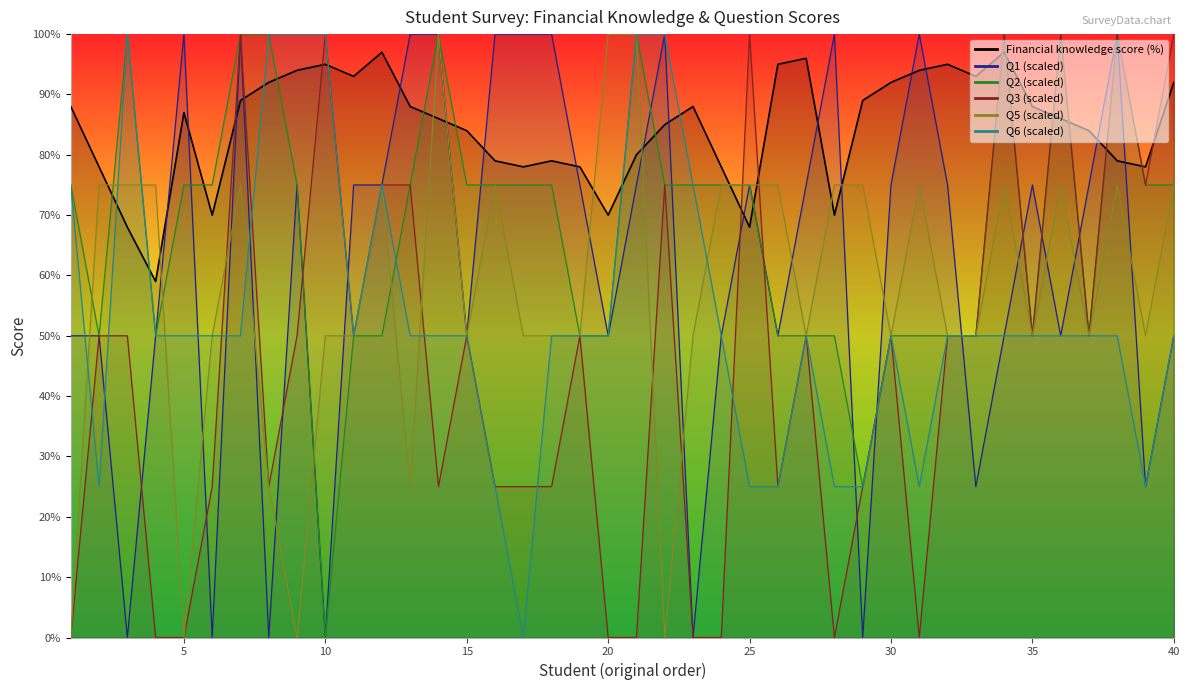

List the series in order of their peak value, lowest first.

Financial knowledge score, Q1, Q2, Q3, Q5, Q6